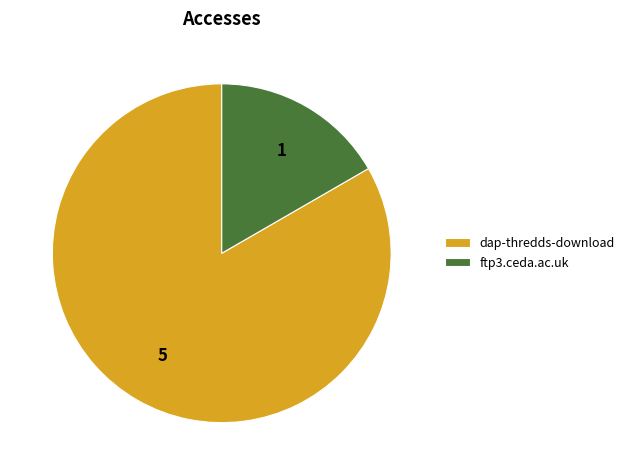

Is the sum of dap-thredds-download and ftp3.ceda.ac.uk greater than half?

Yes